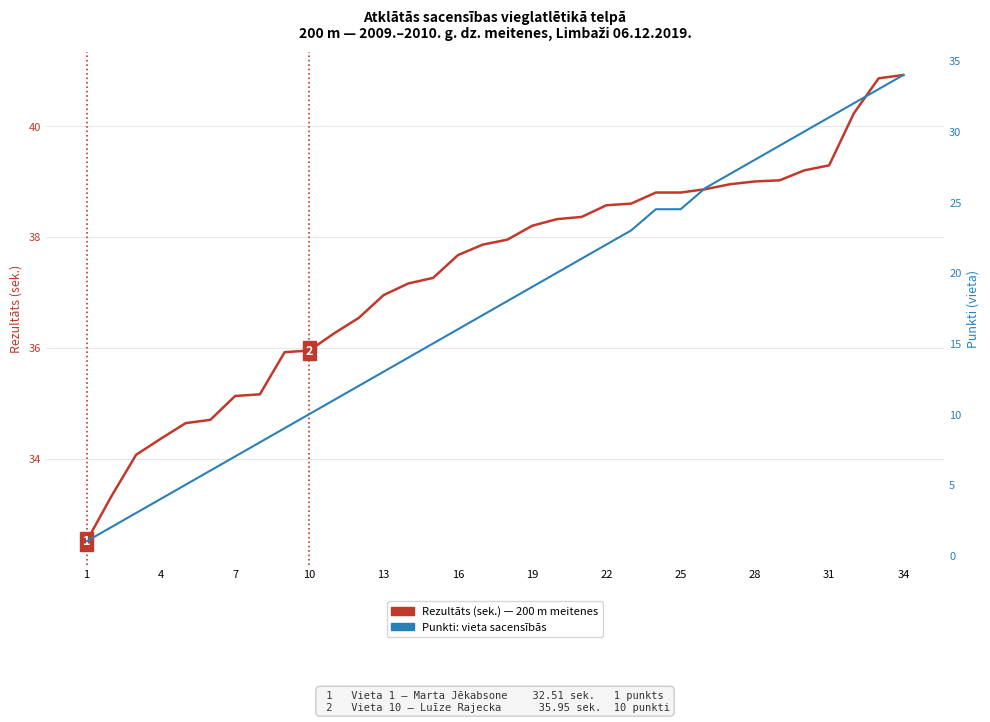

How many lines are shown in the chart?

2